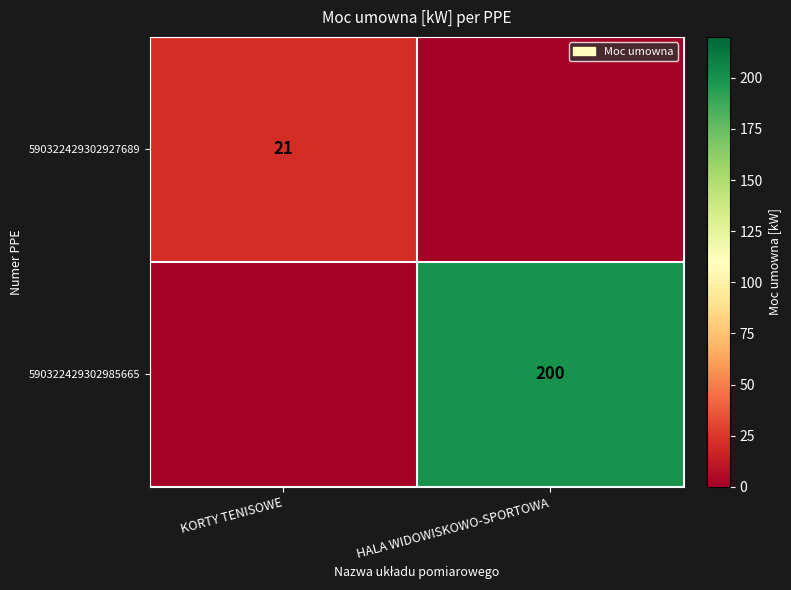

How many categories are shown in the chart?

2